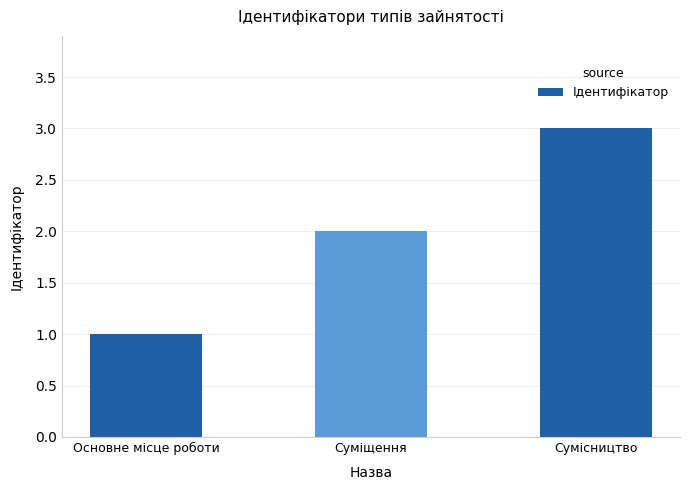

Reading right to left, list all the values displayed in this chart.

Сумісництво=3	Суміщення=2	Основне місце роботи=1